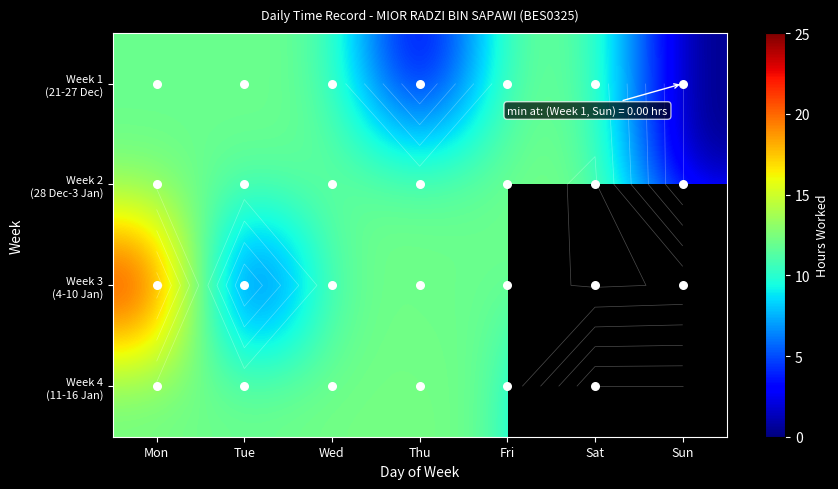

Is it true that Week 4 (11-16 Jan) equals 12.3 at Thu?

True